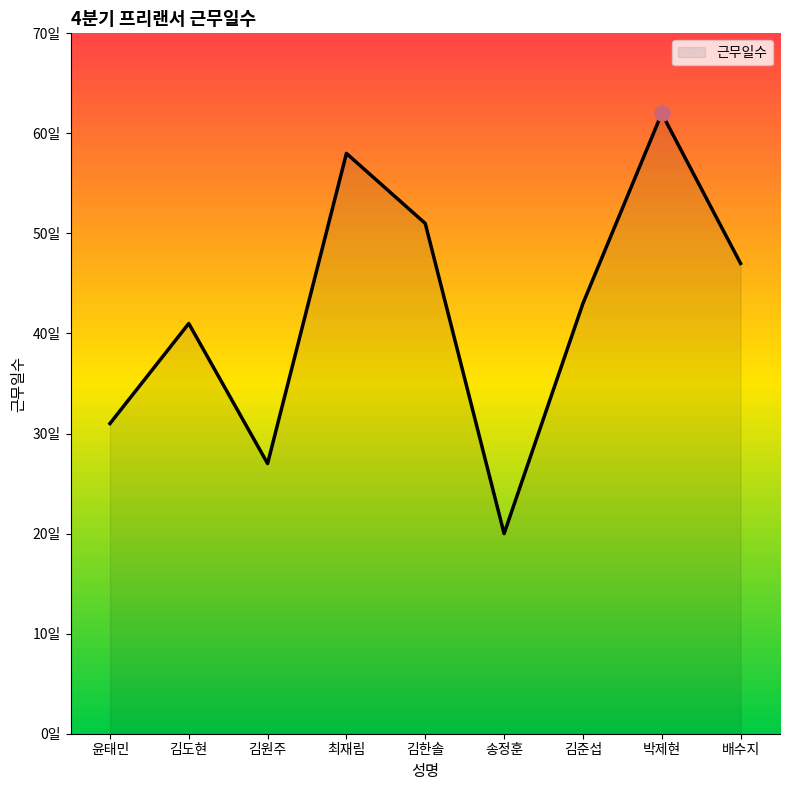

What is the change in value from 송정훈 to 배수지?

+27